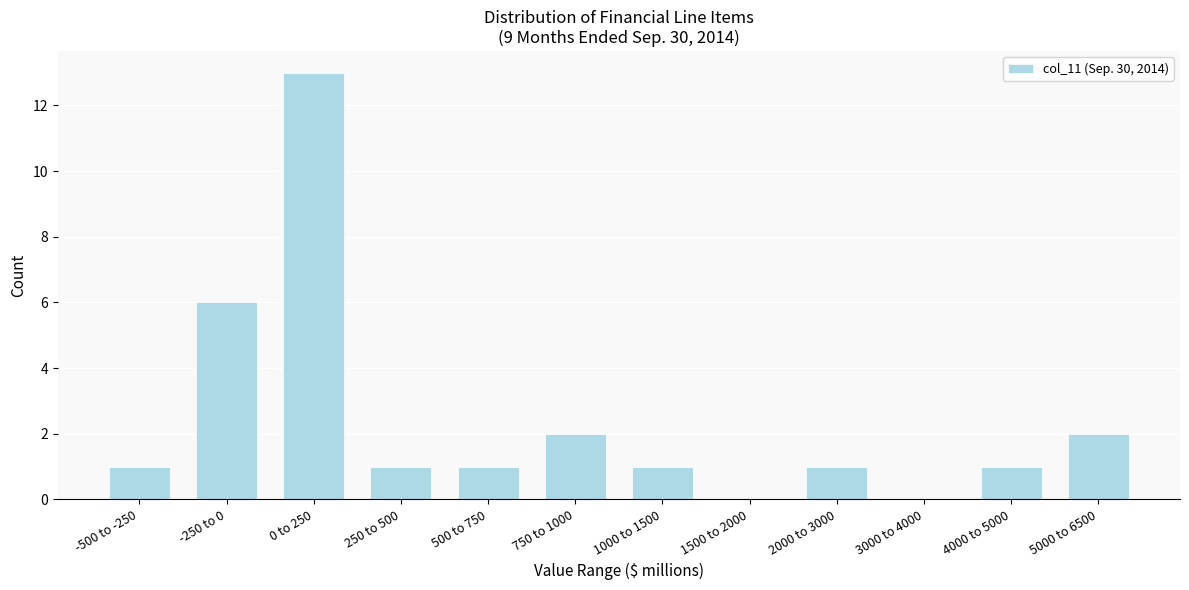

Reading right to left, what are all the values shown in this chart?

5000 to 6500=2	4000 to 5000=1	3000 to 4000=0	2000 to 3000=1	1500 to 2000=0	1000 to 1500=1	750 to 1000=2	500 to 750=1	250 to 500=1	0 to 250=13	-250 to 0=6	-500 to -250=1